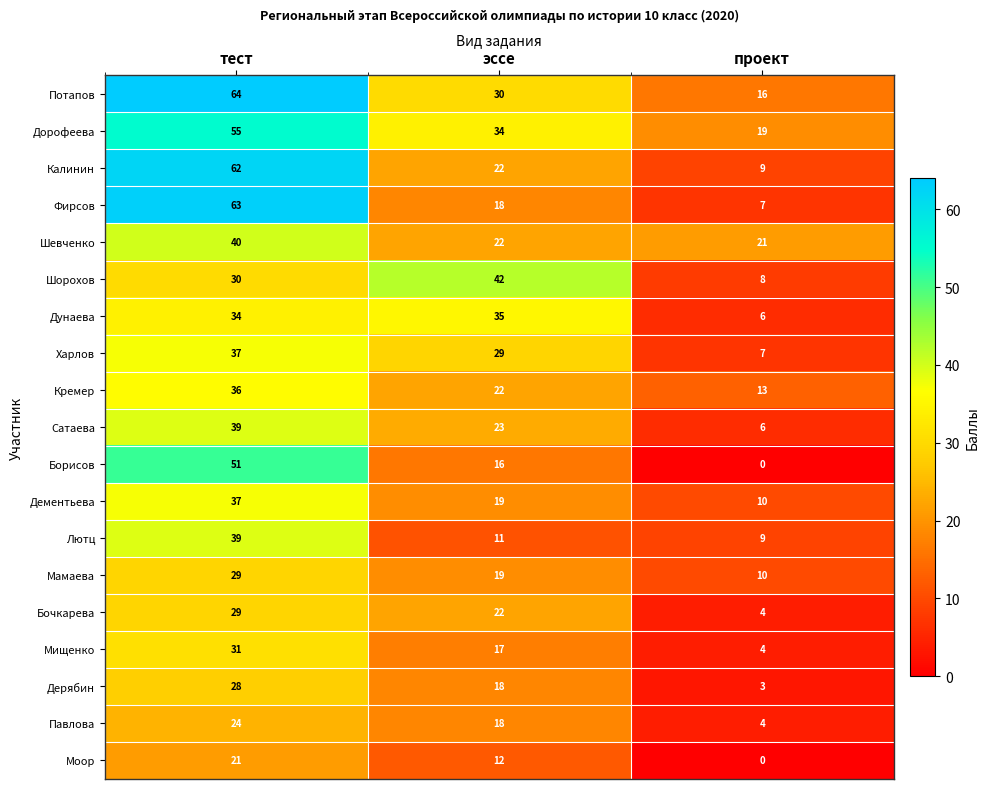

What is the spread (max minus min) of values at тест?

43